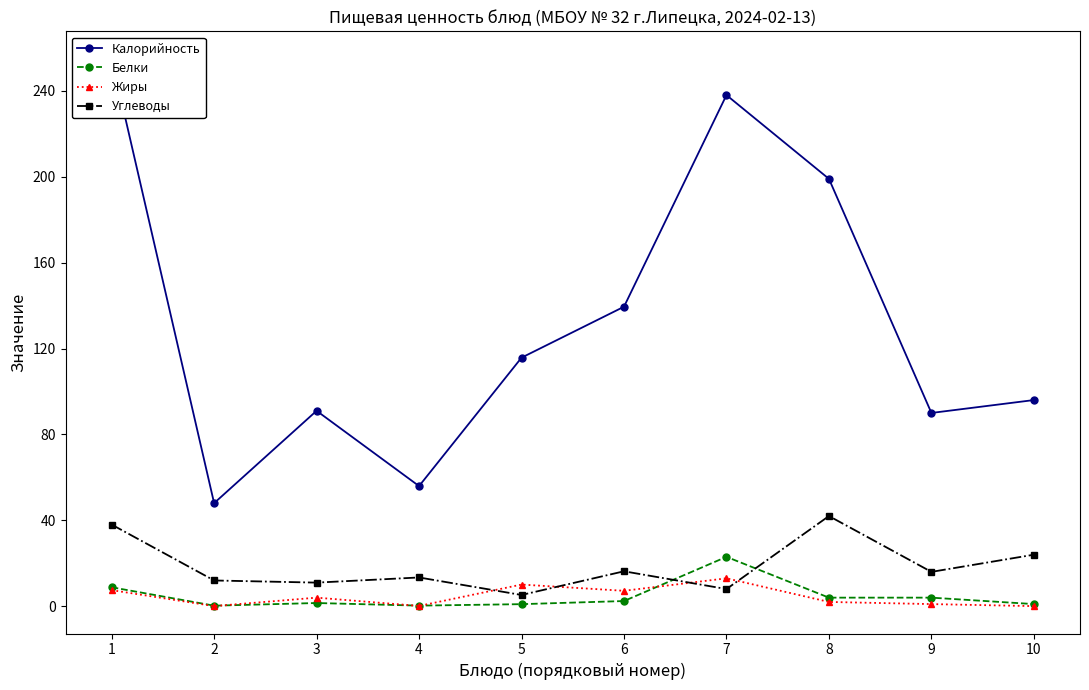

What is the value of the Белки point at the 7th from the left?

23.0